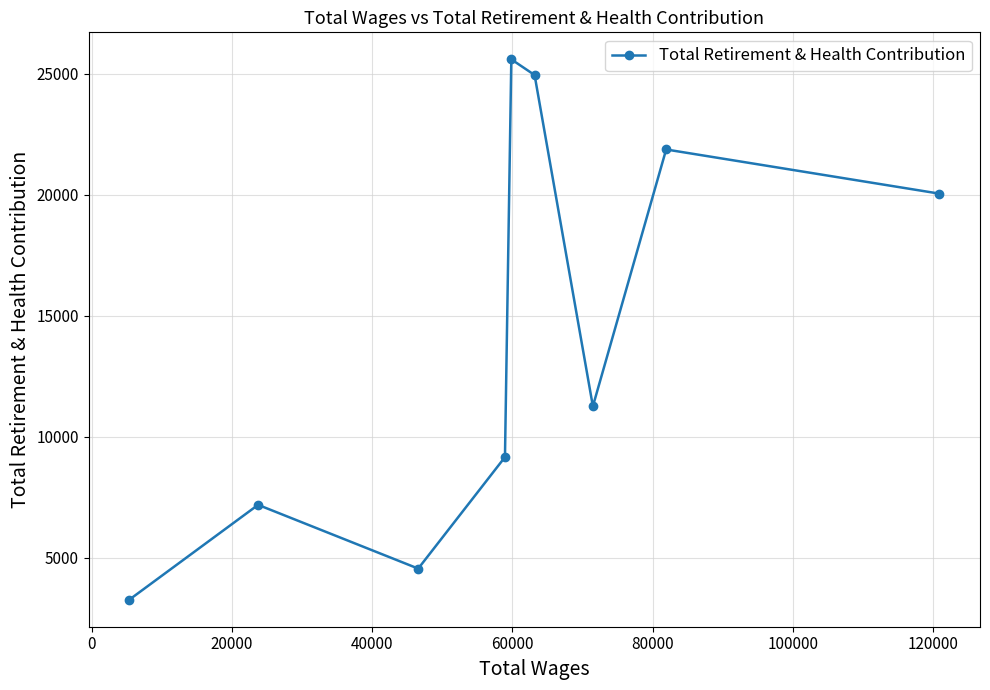

How many lines are shown in the chart?

1